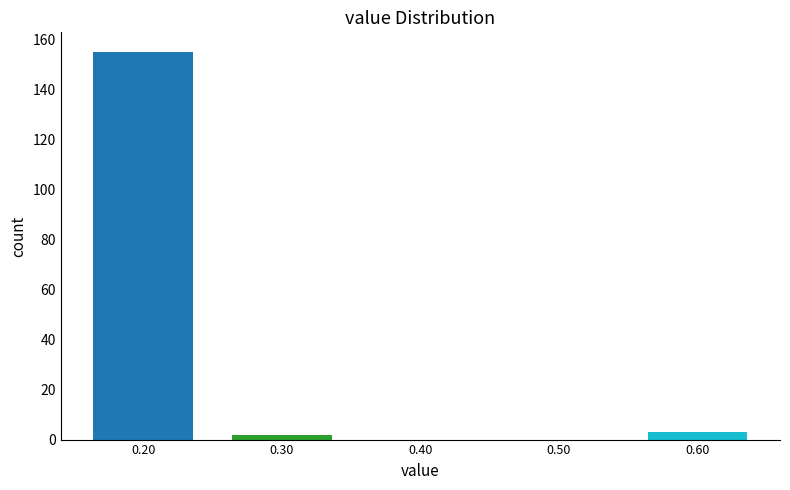

Which range on the x-axis has the tallest bar?

0.15 to 0.25